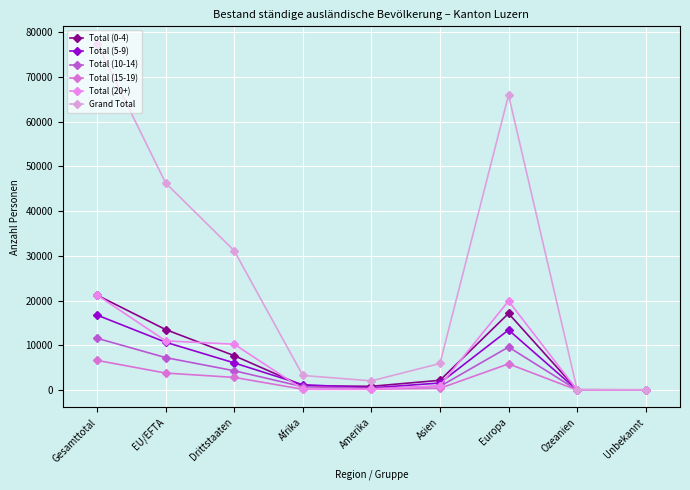

What is the average value of the Grand Total series?

25817